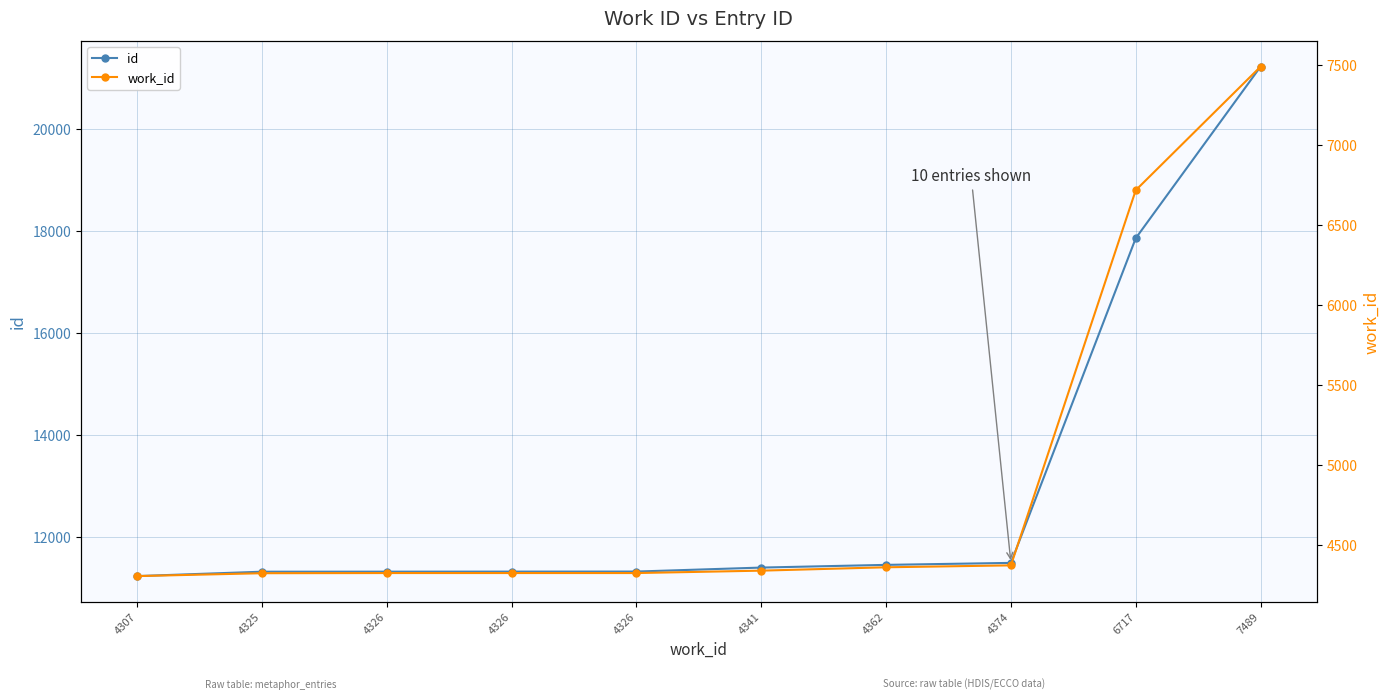

What are all the series names shown in the legend?

id, work_id